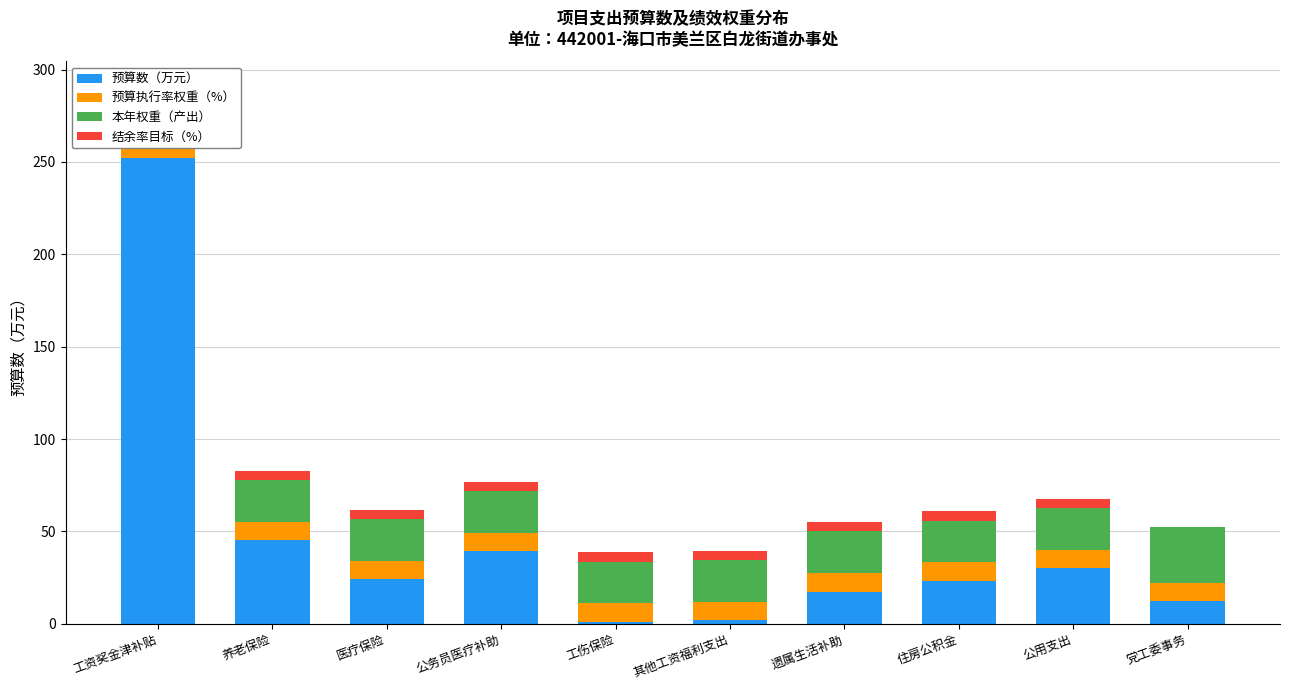

What is the sum of all 预算数（万元） values?

447.5